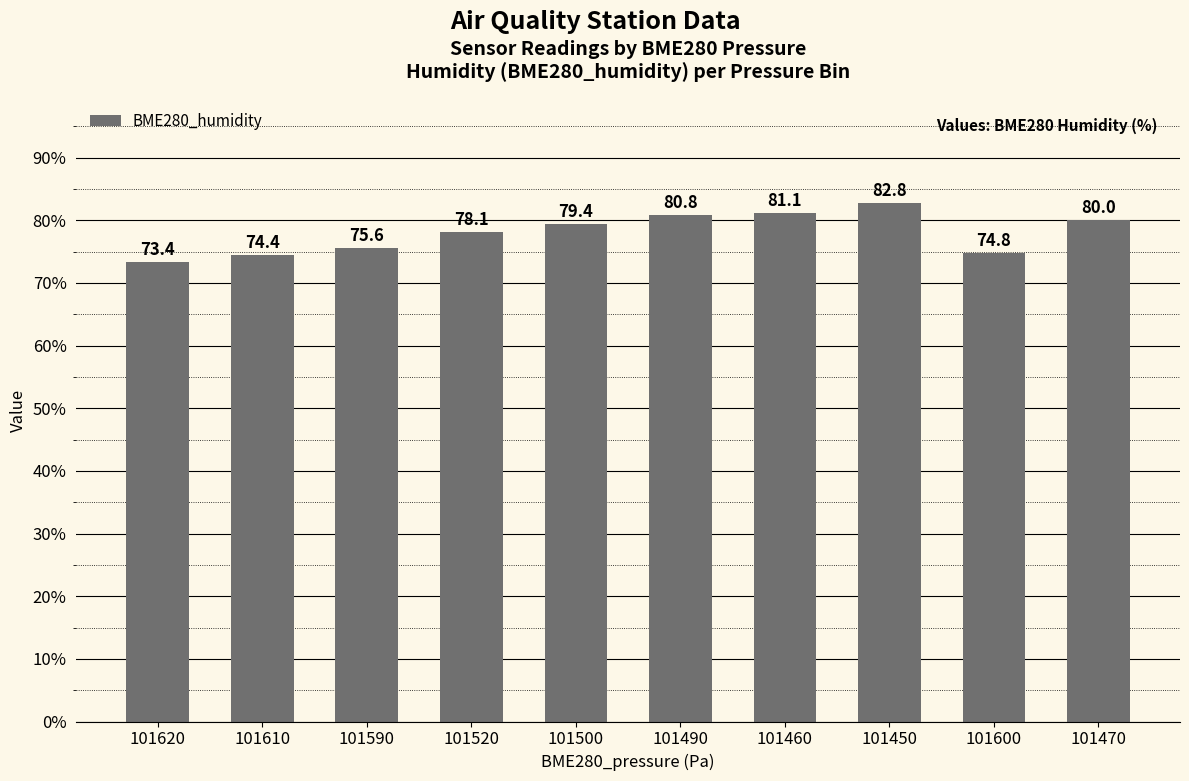

What is the sum of the values at 101470 and 101490?

160.8